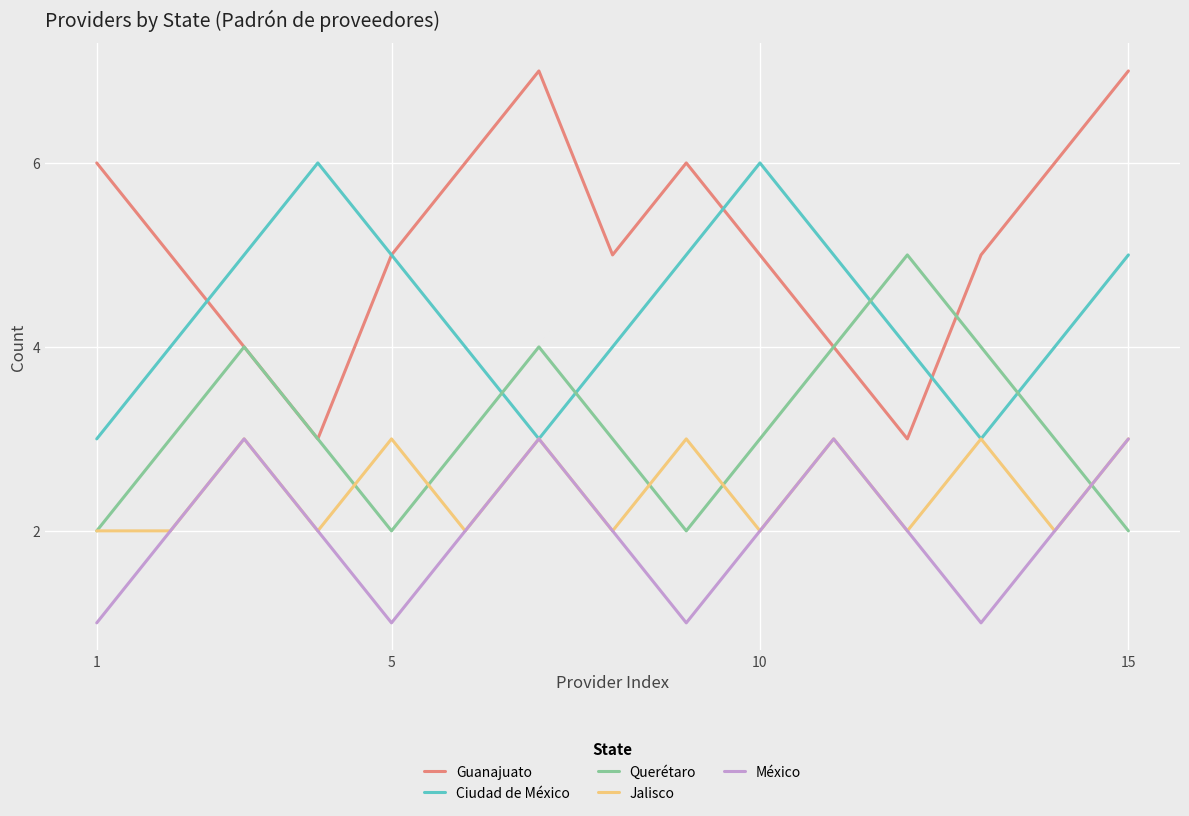

In Jalisco, how many points are higher than both neighbors (excluding endpoints)?

6